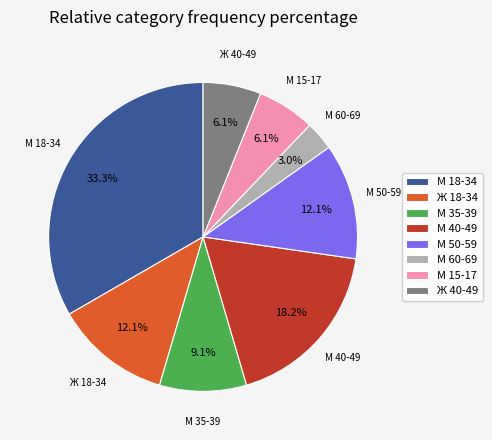

To the nearest percent, what is the average slice percentage?

12%